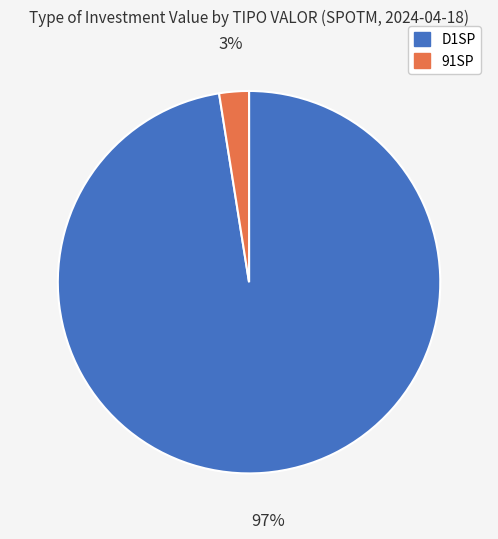

Which category has the smallest portion of the pie?

91SP